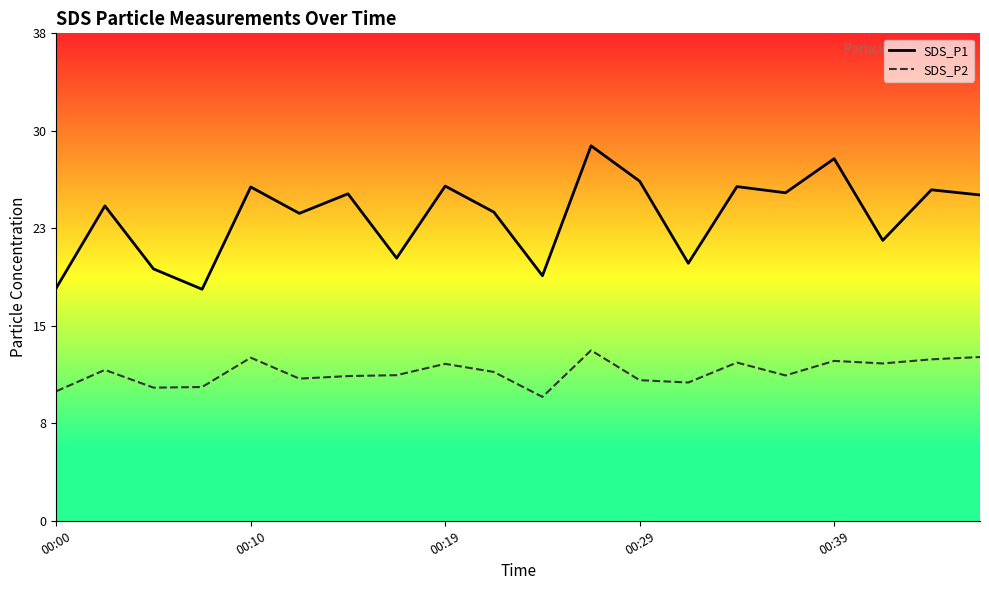

Which series has the largest range (max minus min)?

SDS_P1_line